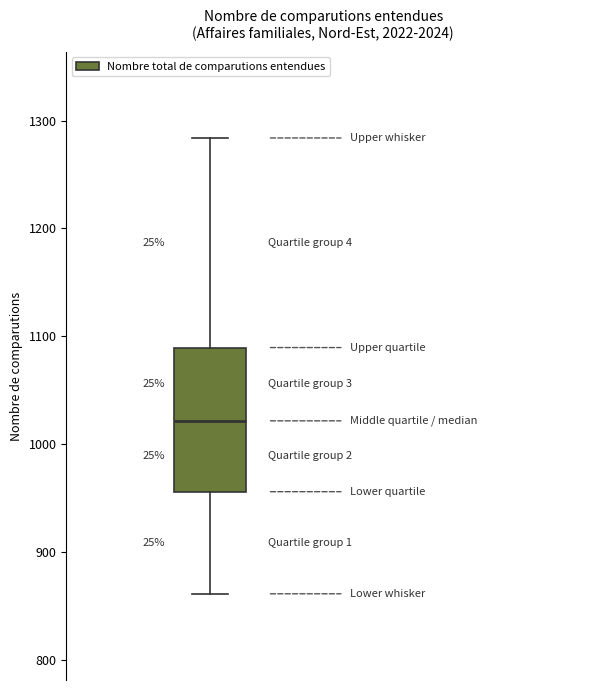

Read this box plot against the y-axis: the position of the median line, the range covered by the box, and the ends of both whiskers. The values are not printed on the chart, so give them approximately, as read against the axis.

median 1020, box 960 to 1090, whiskers 860 to 1280